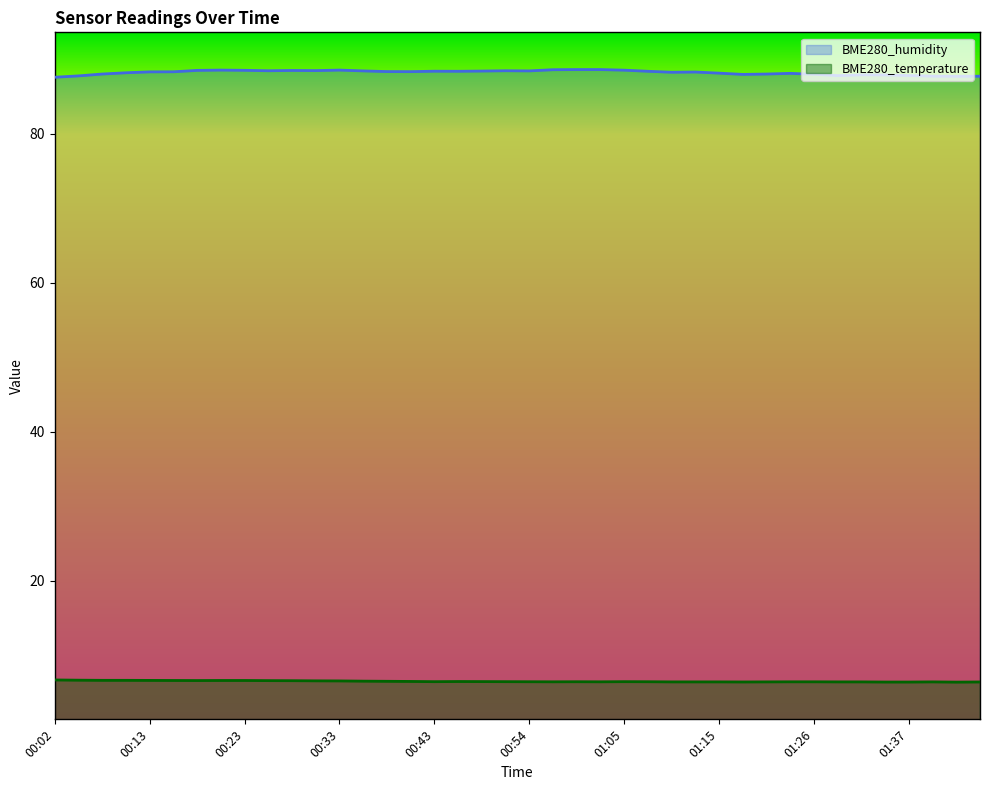

What is the maximum value for BME280_humidity?

88.6